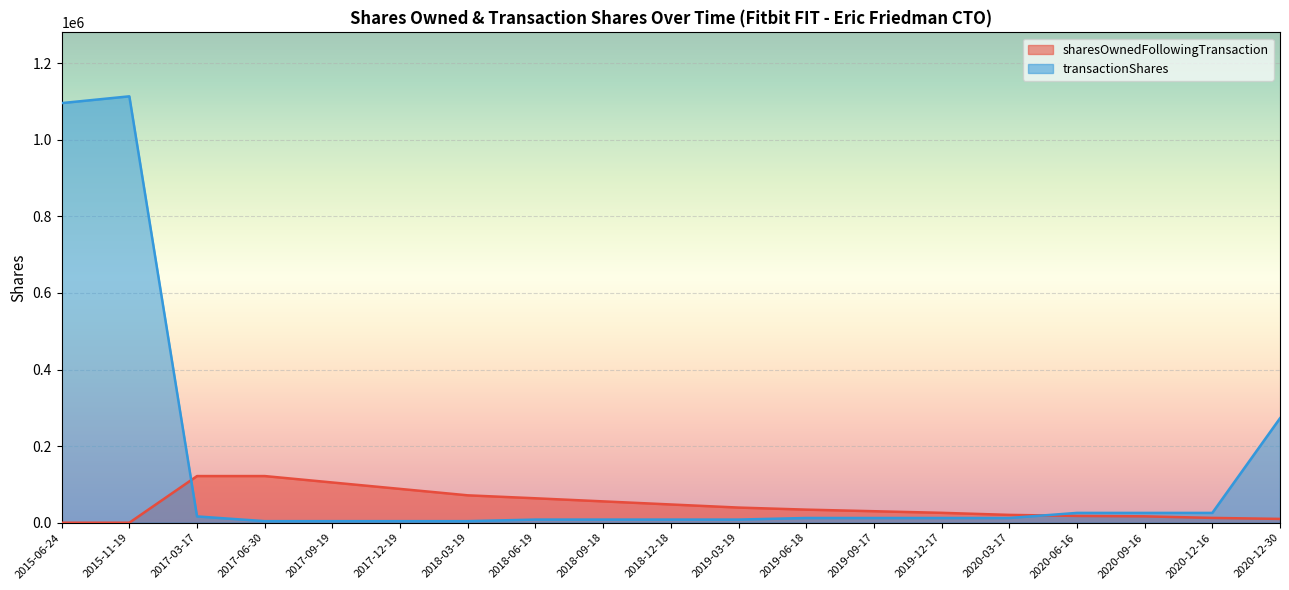

The value of sharesOwnedFollowingTransaction at 2019-12-17 is 25852. True or false?

True